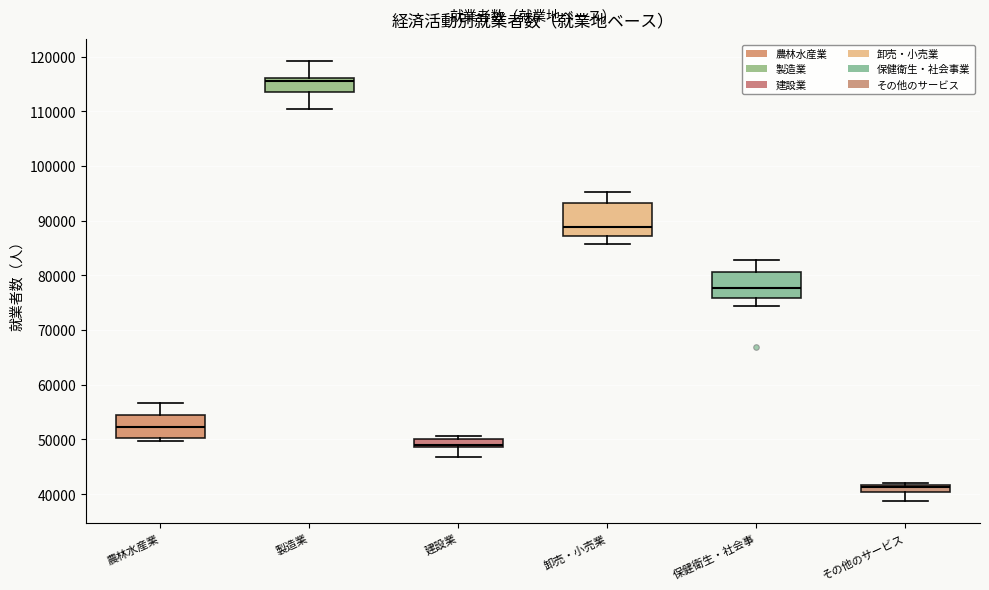

Which box's median line is the lowest?

その他のサービス